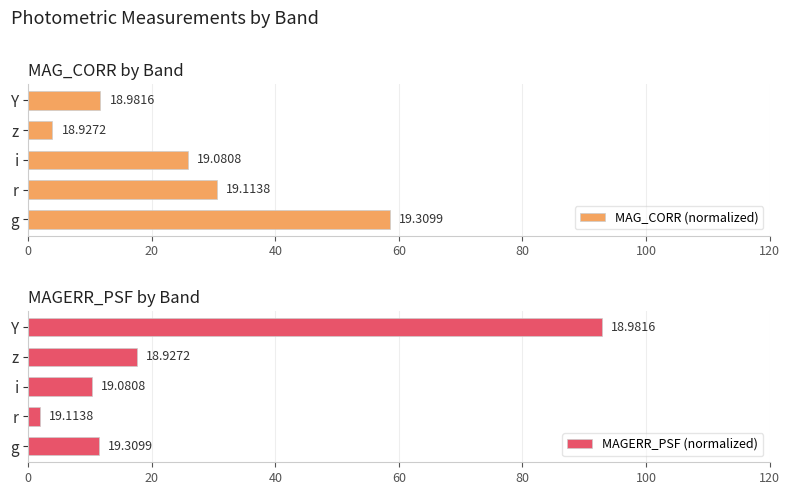

How many values in the MAGERR_PSF (normalized) series are below 11?

2